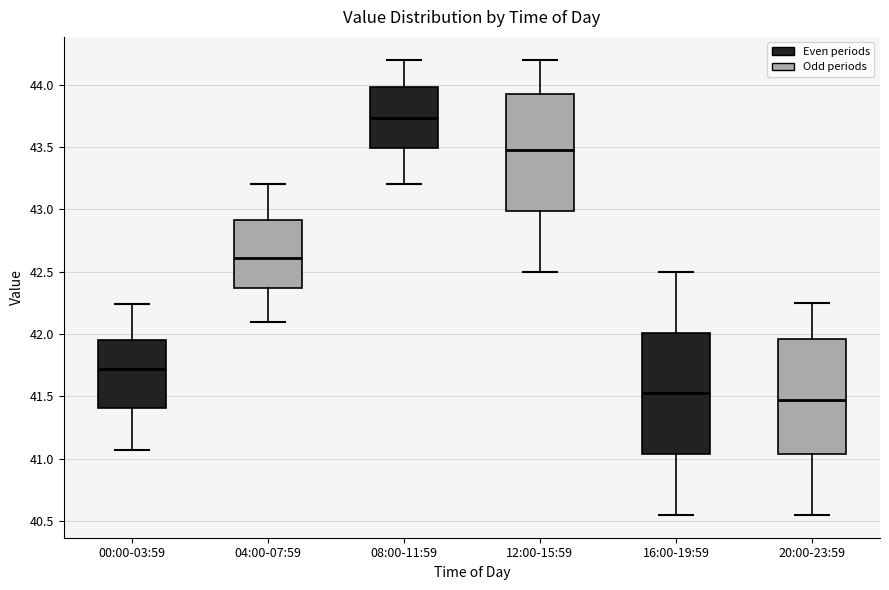

Reading left to right, read every box against the y-axis: the position of its median line, the range the box covers, and the ends of its whiskers. The values are not printed on the chart, so give them approximately, as read against the axis.

00:00-03:59: median 41.70, box 41.40 to 41.95, whiskers 41.05 to 42.25
04:00-07:59: median 42.60, box 42.35 to 42.90, whiskers 42.10 to 43.20
08:00-11:59: median 43.75, box 43.50 to 44.00, whiskers 43.20 to 44.20
12:00-15:59: median 43.50, box 43.00 to 43.95, whiskers 42.50 to 44.20
16:00-19:59: median 41.55, box 41.05 to 42.00, whiskers 40.55 to 42.50
20:00-23:59: median 41.50, box 41.05 to 41.95, whiskers 40.55 to 42.25